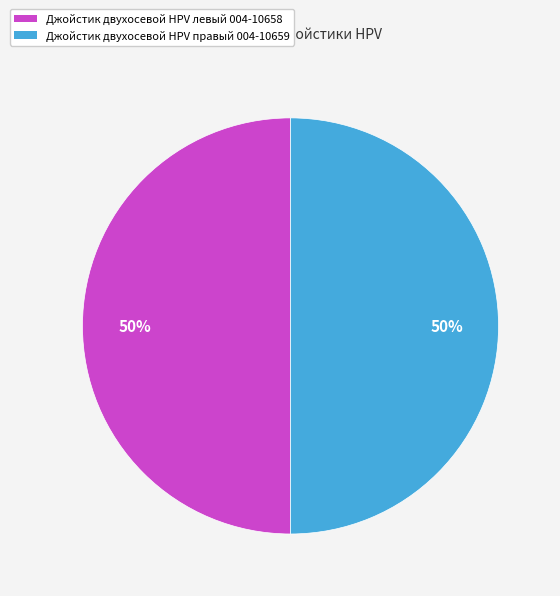

What is the ratio of the value at Джойстик двухосевой HPV левый 004-10658 to the value at Джойстик двухосевой HPV правый 004-10659?

1.0